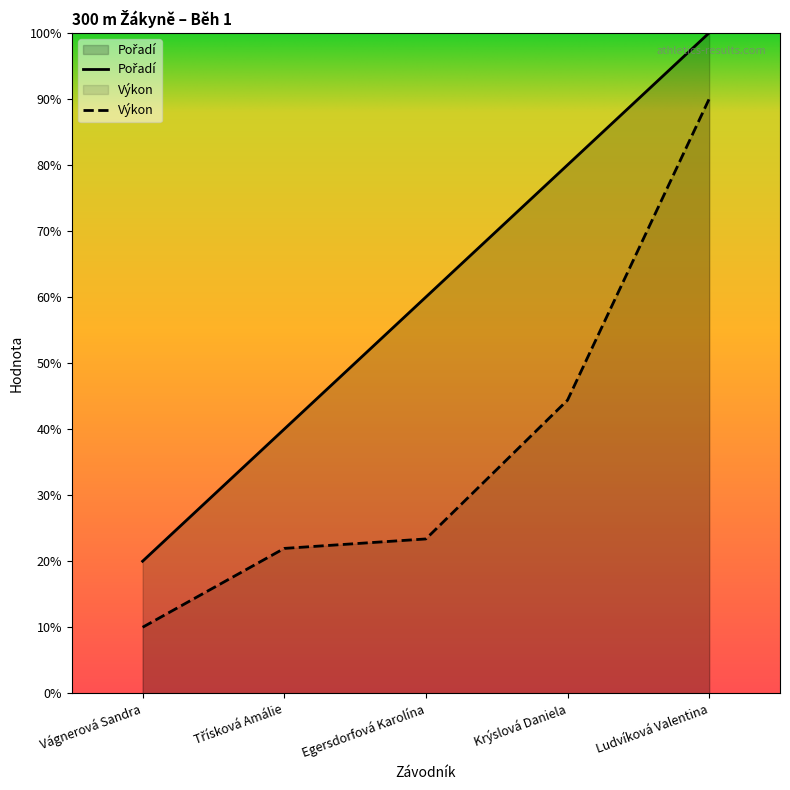

At which category is the sum across all series the highest?

Ludvíková Valentina